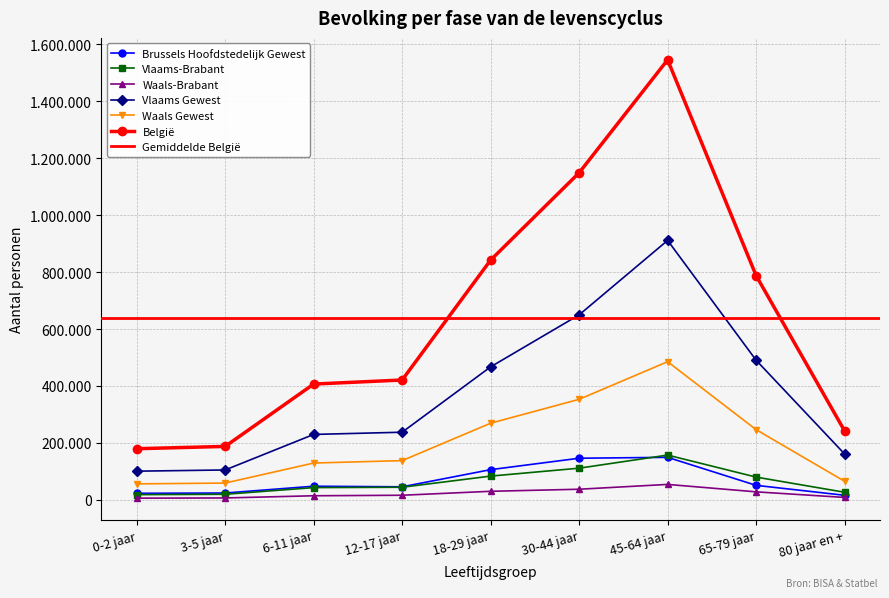

In Brussels Hoofdstedelijk Gewest, how many points are lower than both neighbors (excluding endpoints)?

1